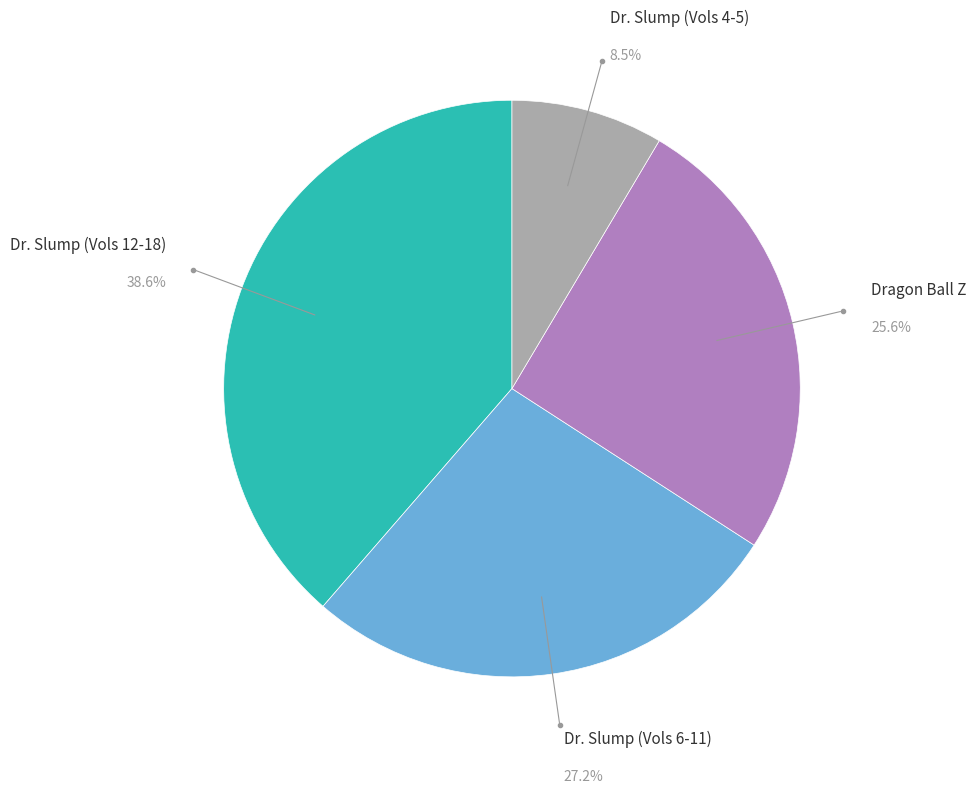

Is there any slice that represents more than half of the pie?

No